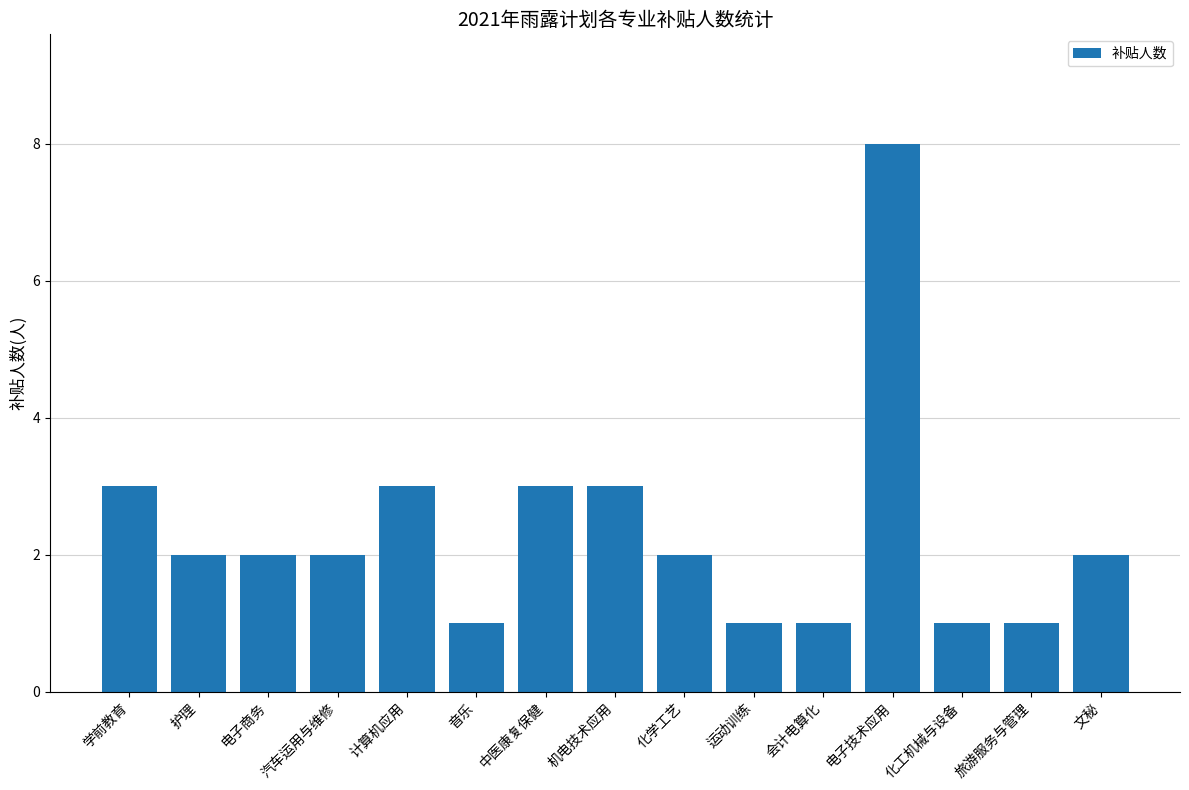

Count the number of data series in this chart.

1